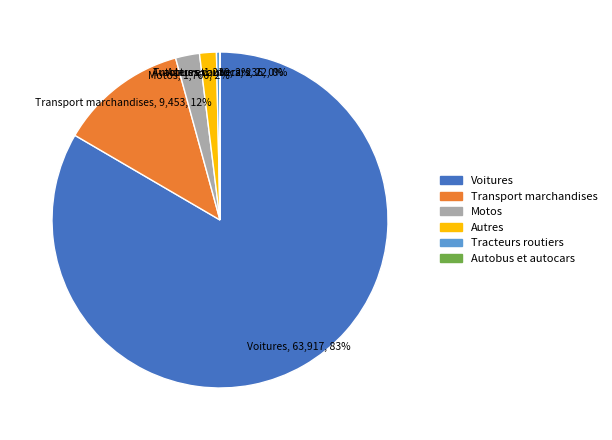

To the nearest percent, what is the average slice percentage?

17%